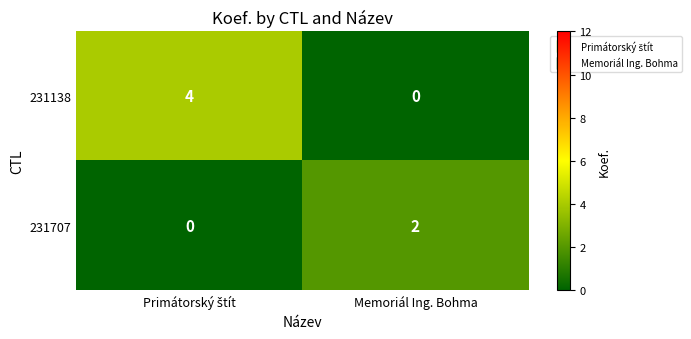

Reading right to left, transcribe all the data shown in this chart.

231138: 0	4
231707: 2	0